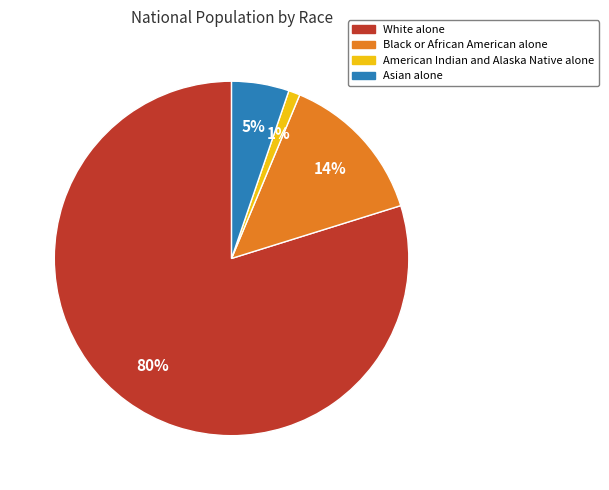

Which category accounts for the majority?

White alone